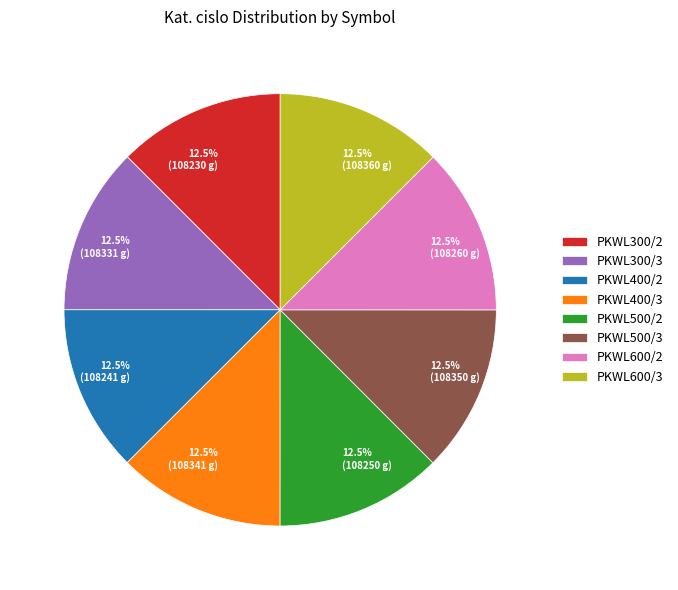

Approximately how many times larger is the value at PKWL300/2 compared to PKWL400/3?

1.0